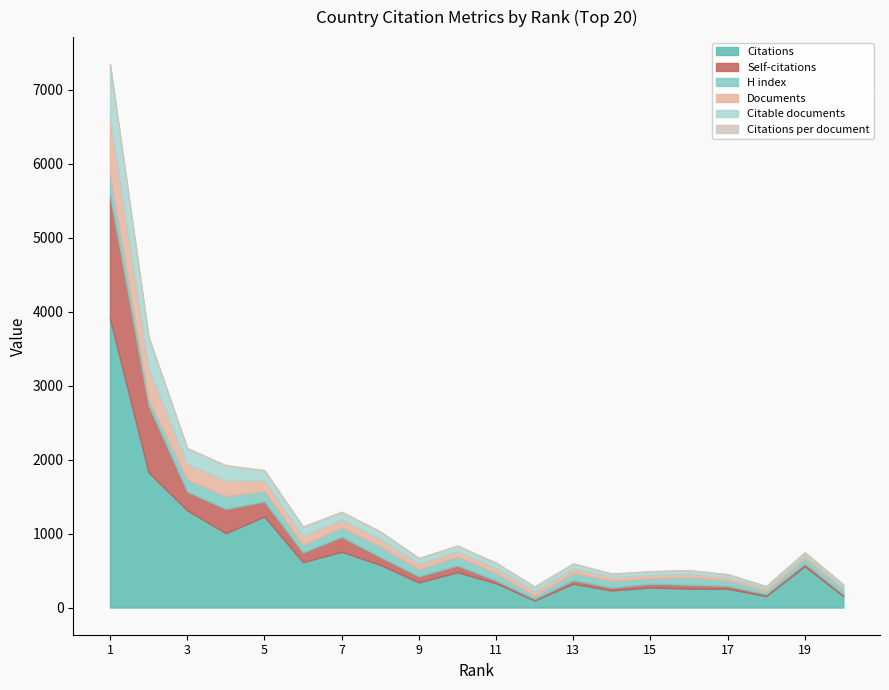

What is the highest value of the Citations series?

3905